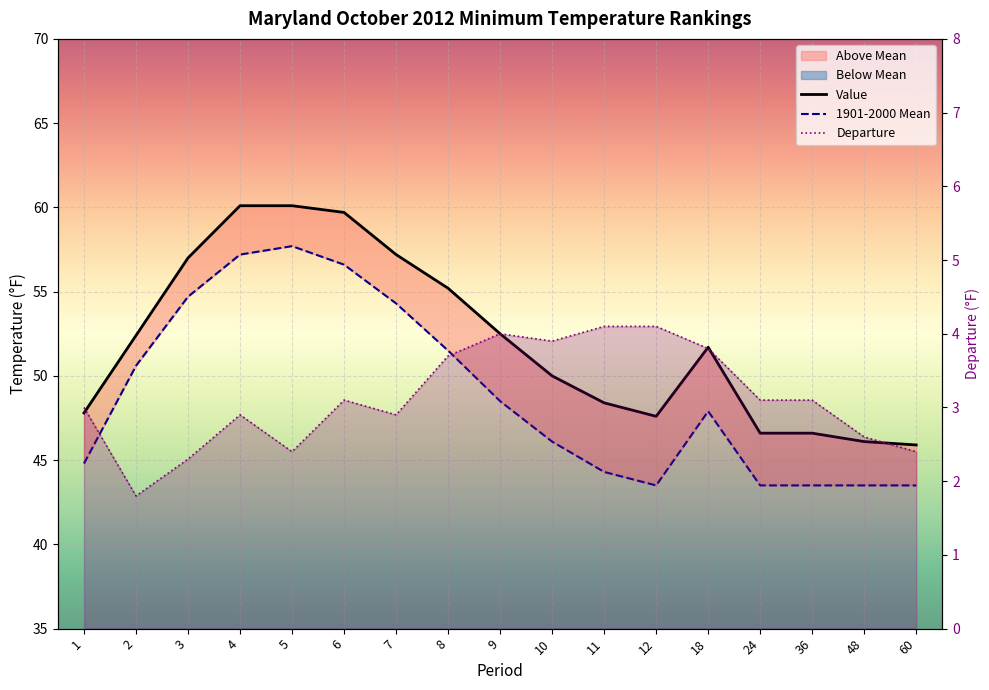

At 10, list the series in order from largest to smallest.

Value, 1901-2000 Mean, Departure